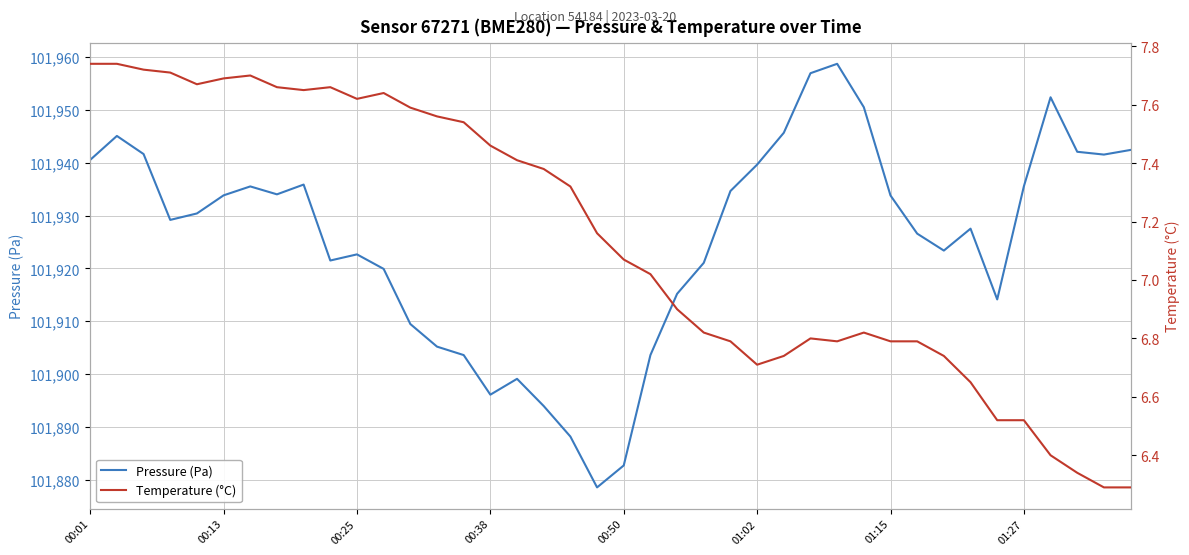

What is the smallest value displayed?

6.3